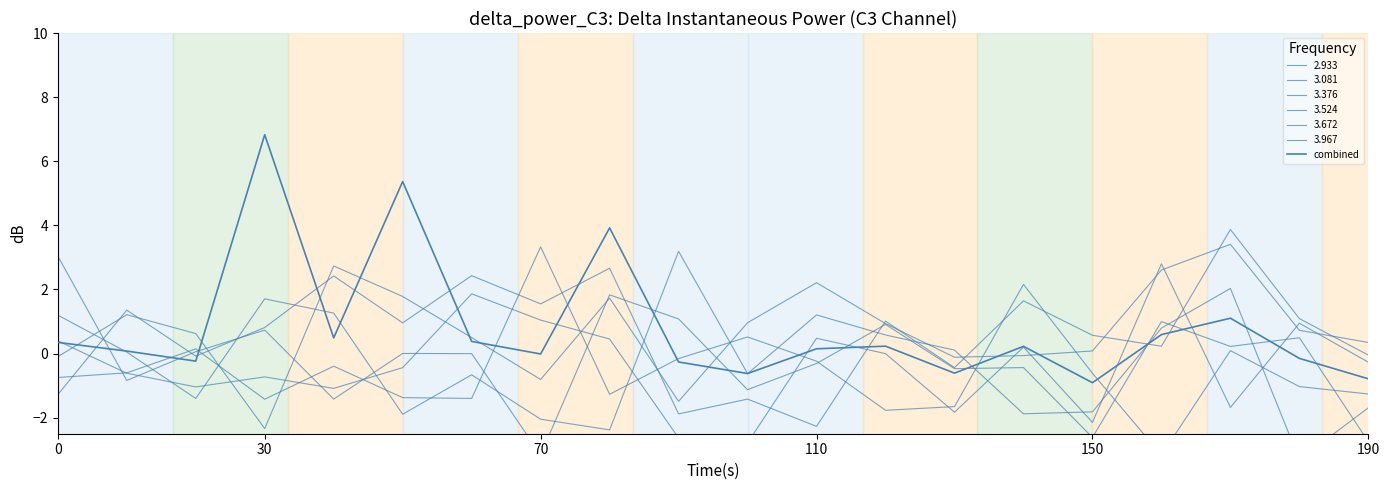

What is the sum of the values at 70 and 110?

6.6